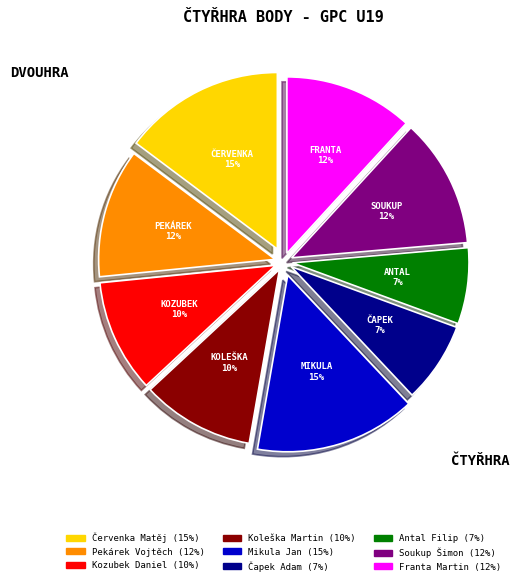

What is the ratio of the value at Soukup Šimon to the value at Pekárek Vojtěch?

1.0